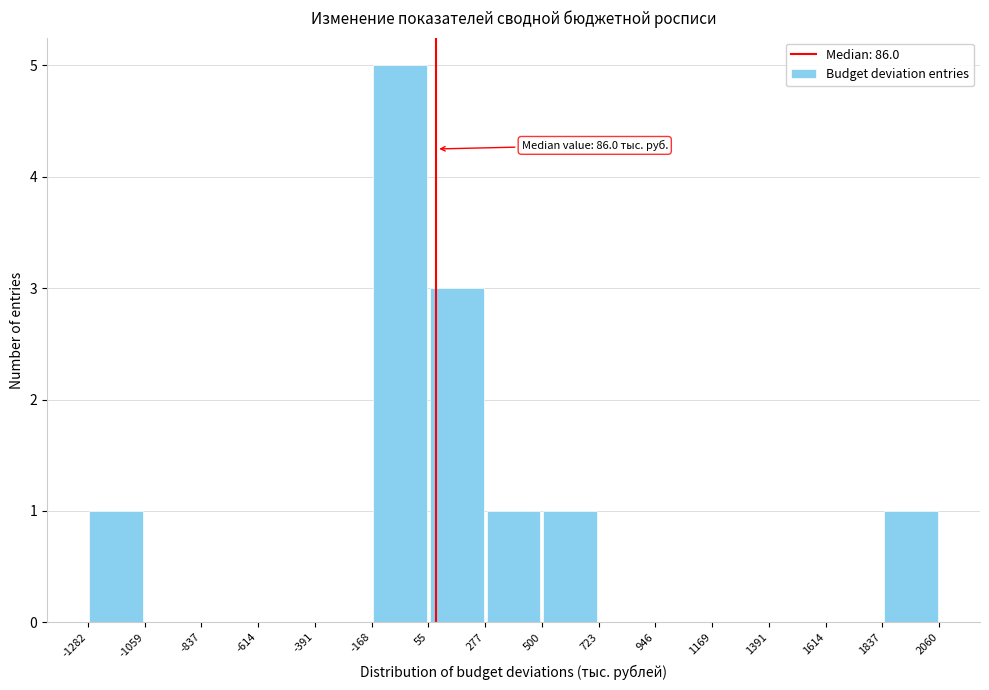

Over which range of the x-axis is the bar tallest?

-168 to 55